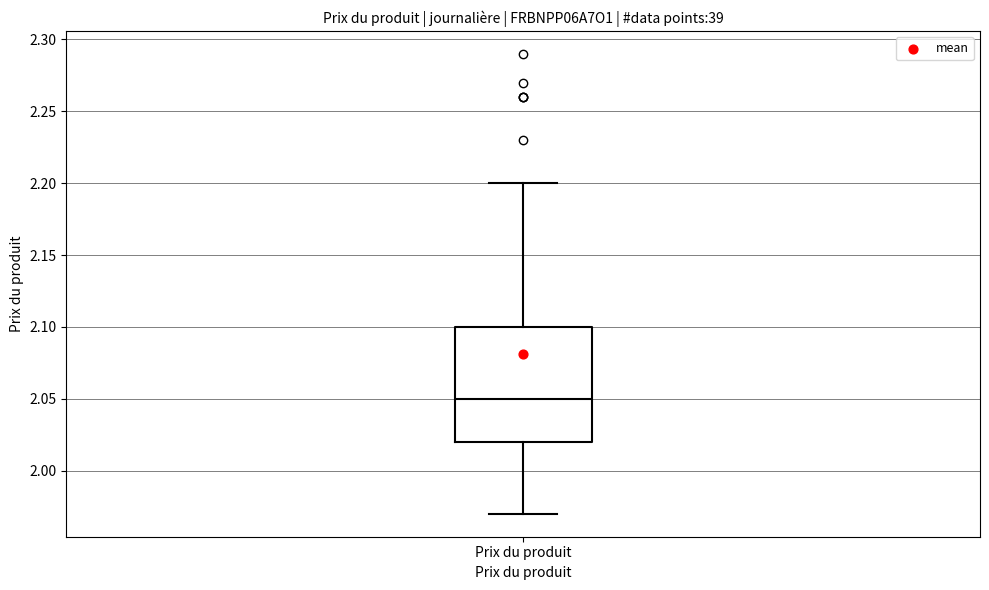

Read this box plot against the y-axis: the position of the median line, the range covered by the box, and the ends of both whiskers. The values are not printed on the chart, so give them approximately, as read against the axis.

median 2.05, box 2.02 to 2.10, whiskers 1.97 to 2.20